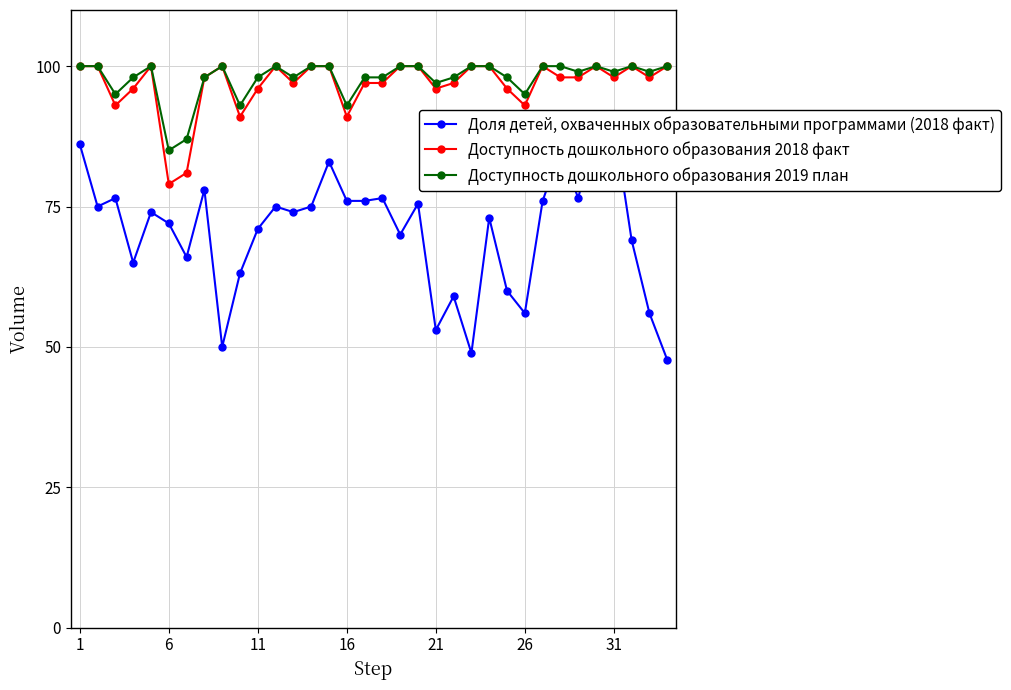

True or false: Доступность дошкольного образования 2018 факт has more than 0 interior local peaks.

True